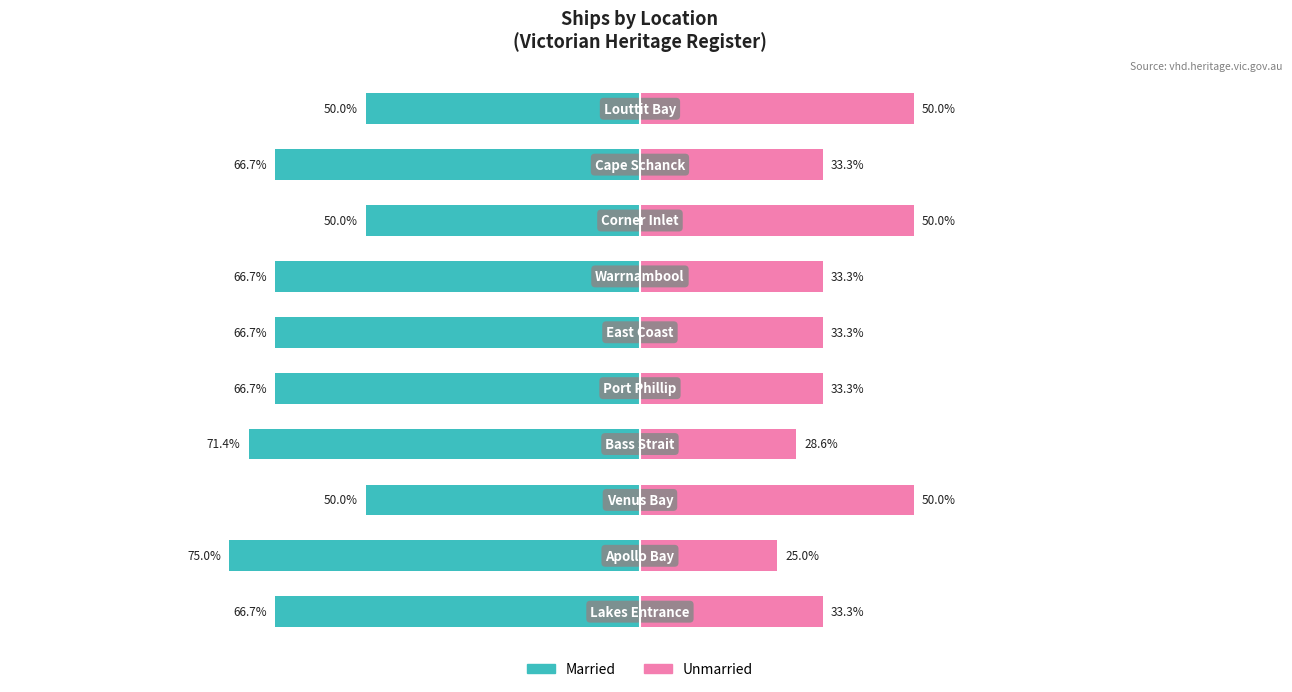

Reading left to right, extract all data points from this chart.

Married: -66.7	-75.0	-50.0	-71.4	-66.7	-66.7	-66.7	-50.0	-66.7	-50.0
Unmarried: 33.3	25.0	50.0	28.6	33.3	33.3	33.3	50.0	33.3	50.0